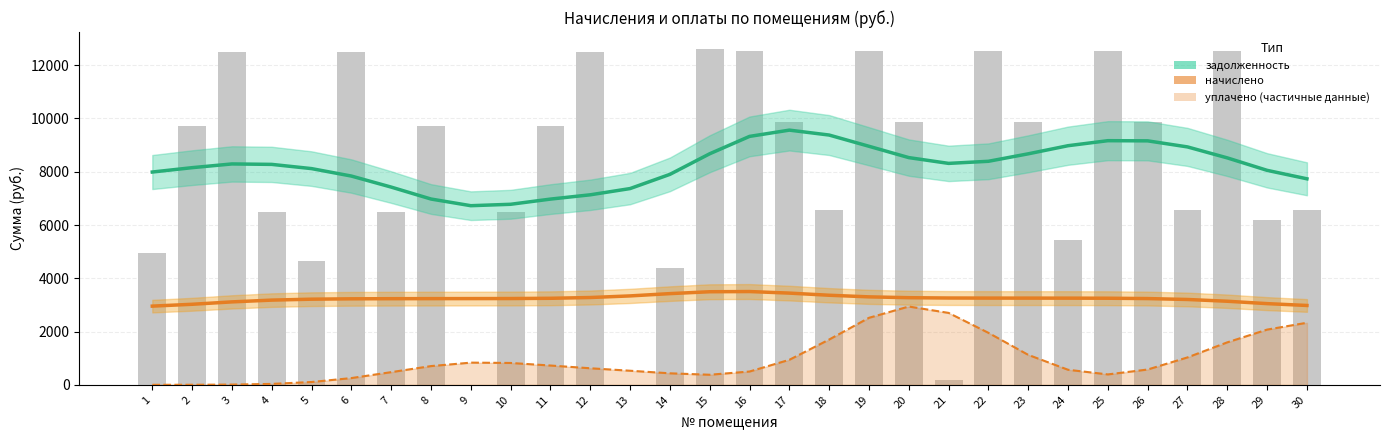

Which series changed the most between 8 and 26?

задолженность